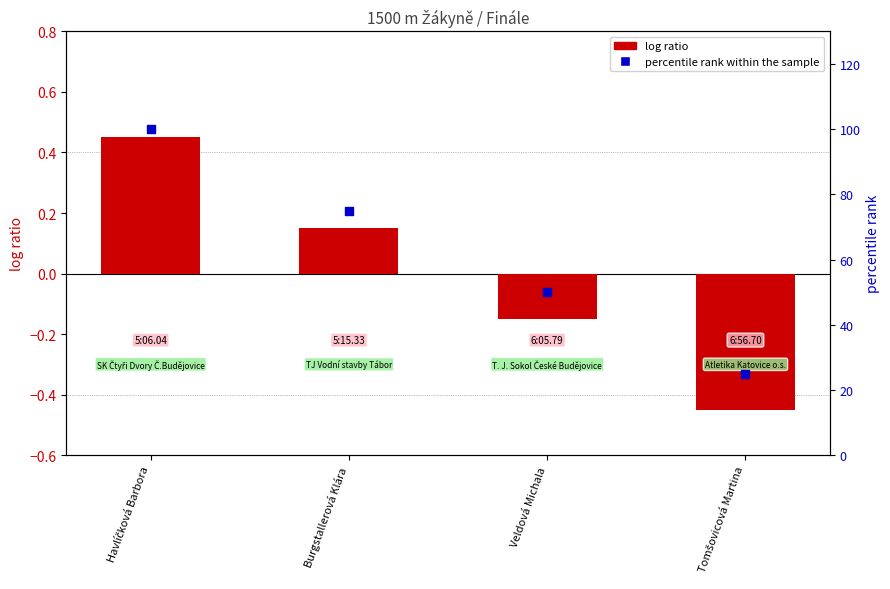

At which category is the sum across all series the highest?

Havlíčková Barbora